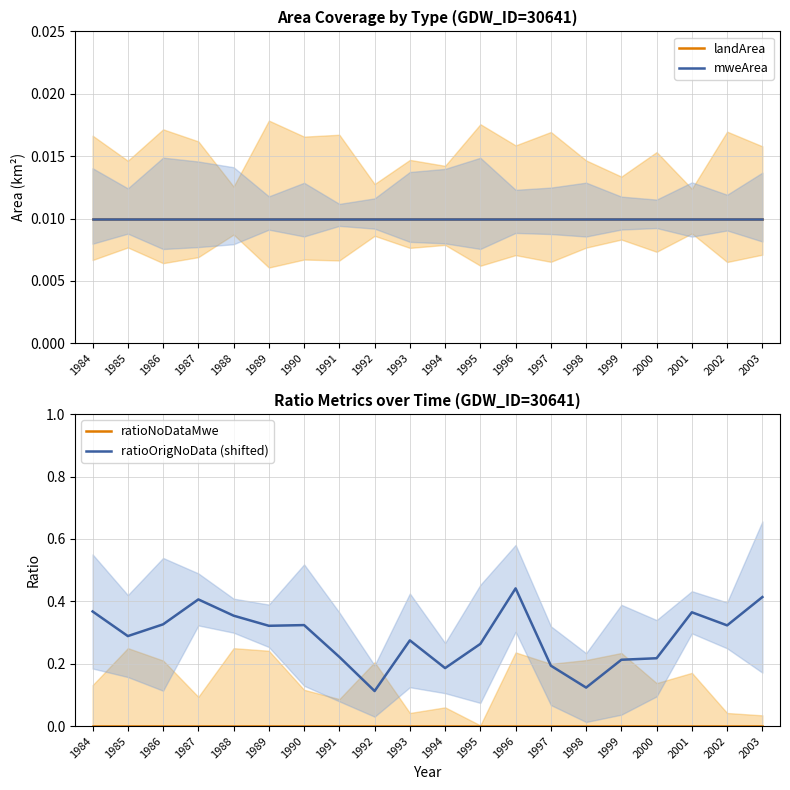

Is the value of ratioNoDataMwe at 1987 greater than the value of landArea at 1992?

No